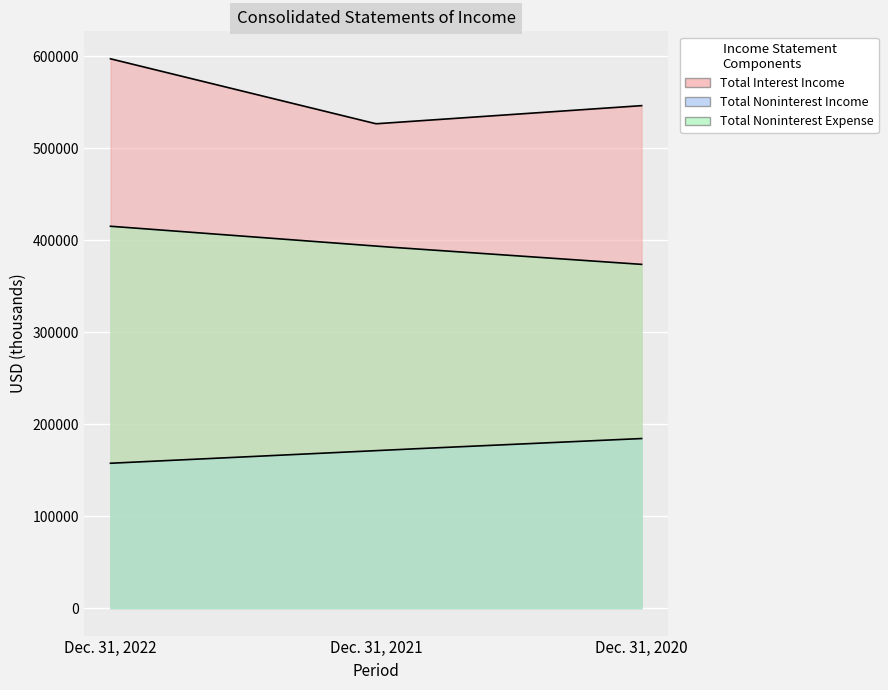

How many Total Noninterest Expense values are between 373807 and 415265?

3